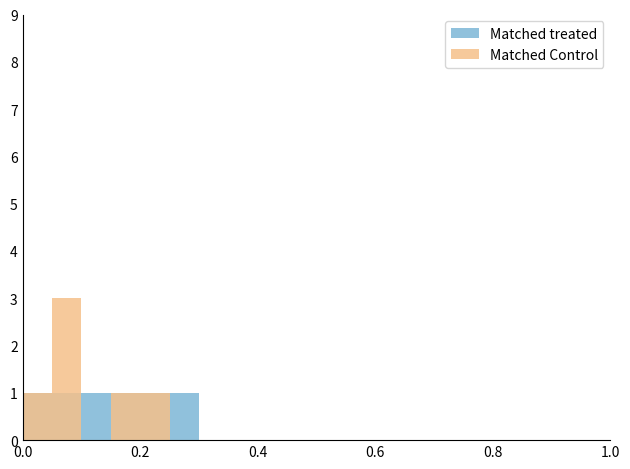

Reading left to right, extract all data points from this chart.

Matched treated: 1	1	1	1	1	1	0	0	0	0	0	0	0	0	0	0	0	0	0	0
Matched Control: 1	3	0	1	1	0	0	0	0	0	0	0	0	0	0	0	0	0	0	0